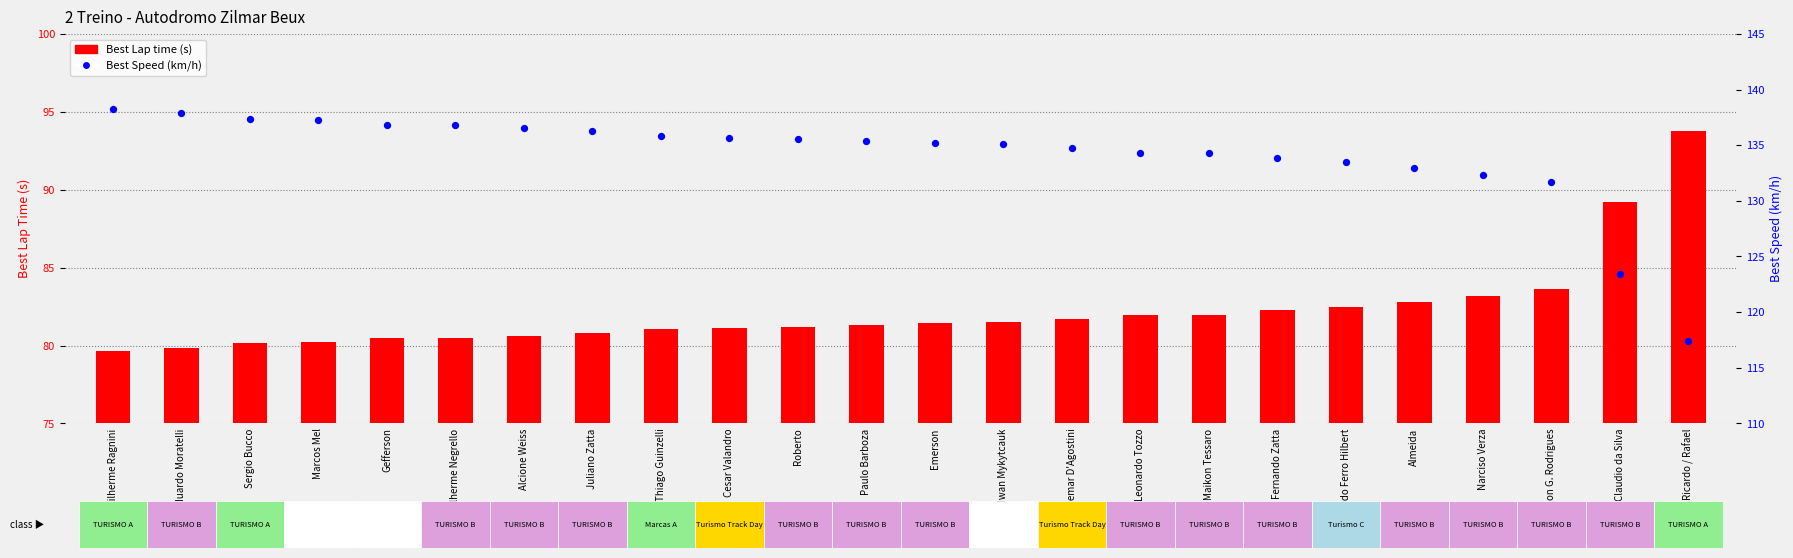

What is the total value across all series at Leonardo Tozzo?

216.3